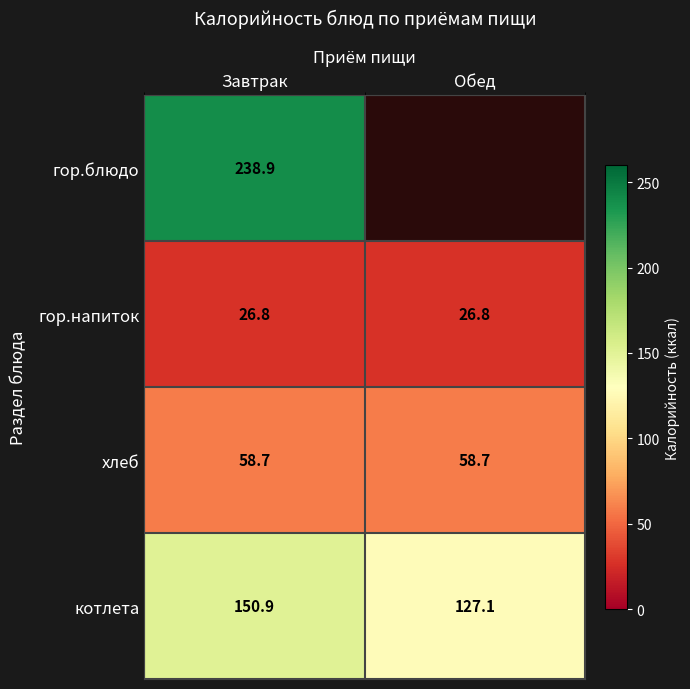

Where does the котлета series first go above 150?

Завтрак